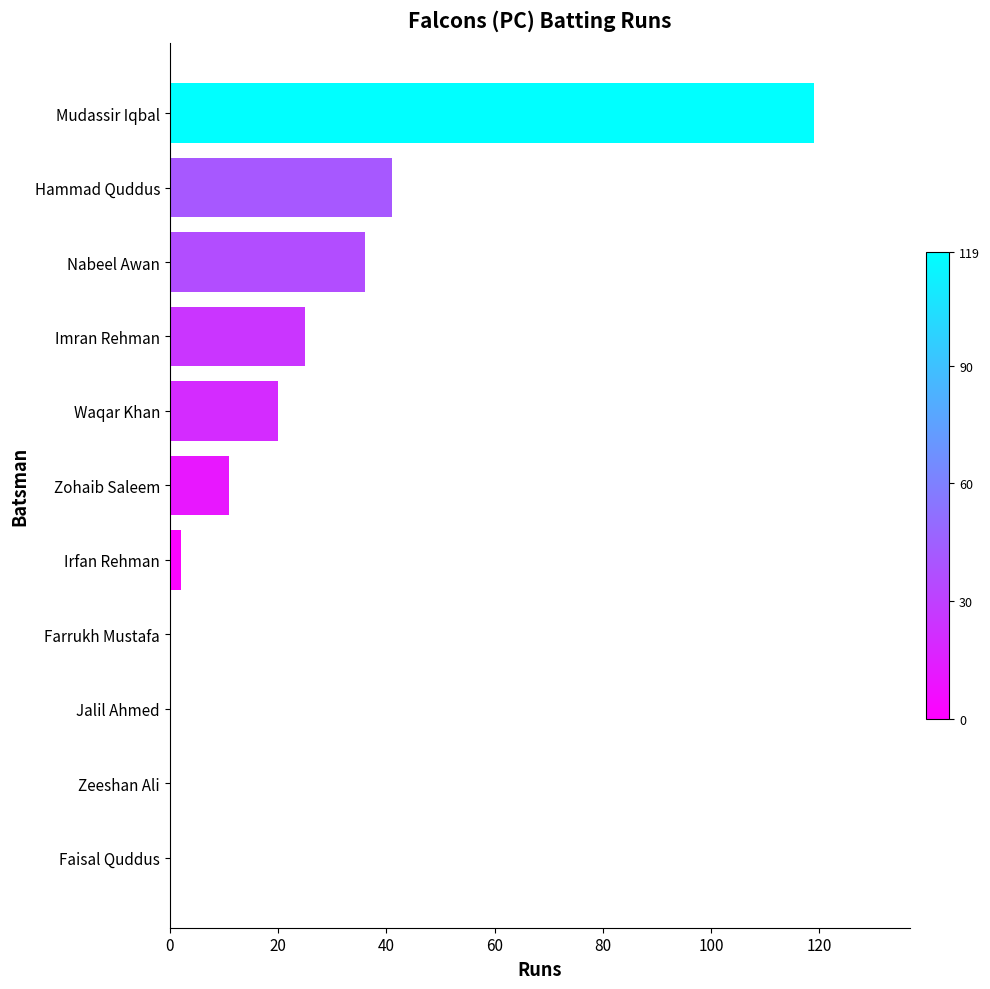

What is the sum of the values at Nabeel Awan and Mudassir Iqbal?

155